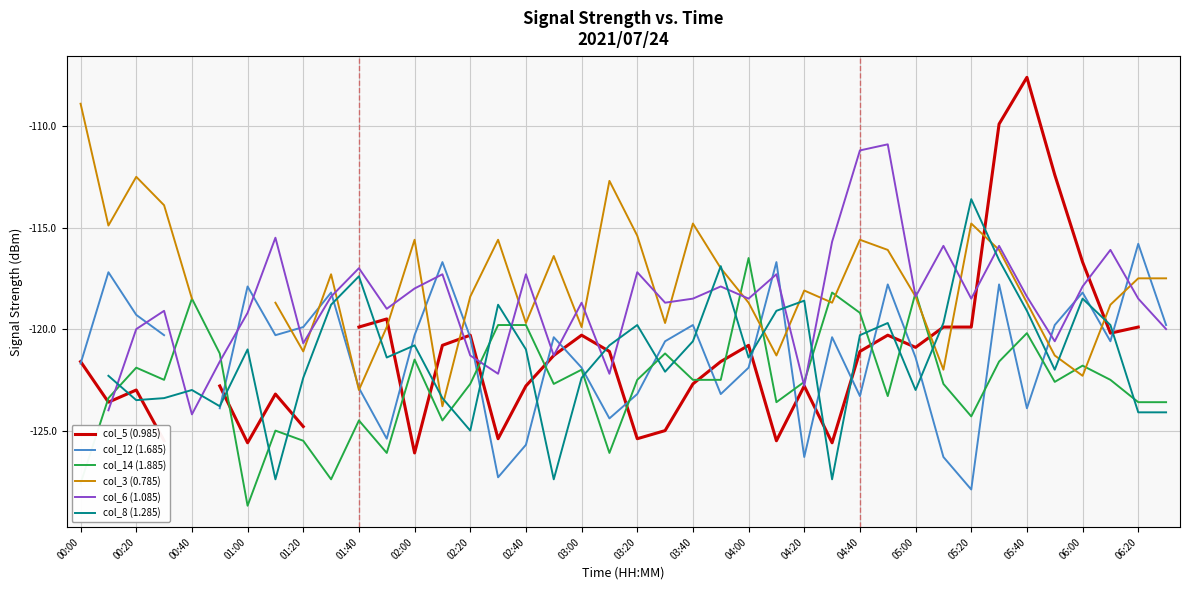

What is the maximum value for col_14 (1.885)?

-116.5